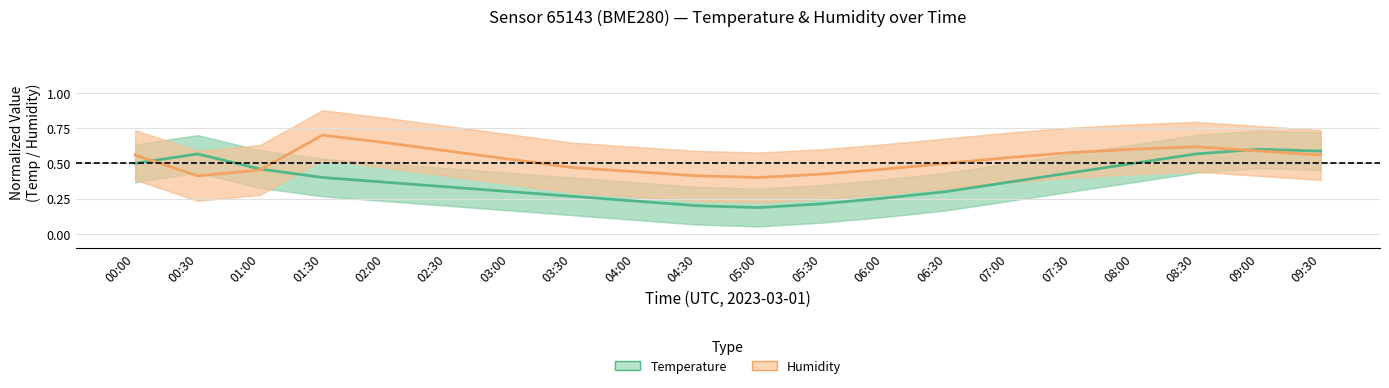

List the series in order of their peak value, lowest first.

Temperature, Humidity